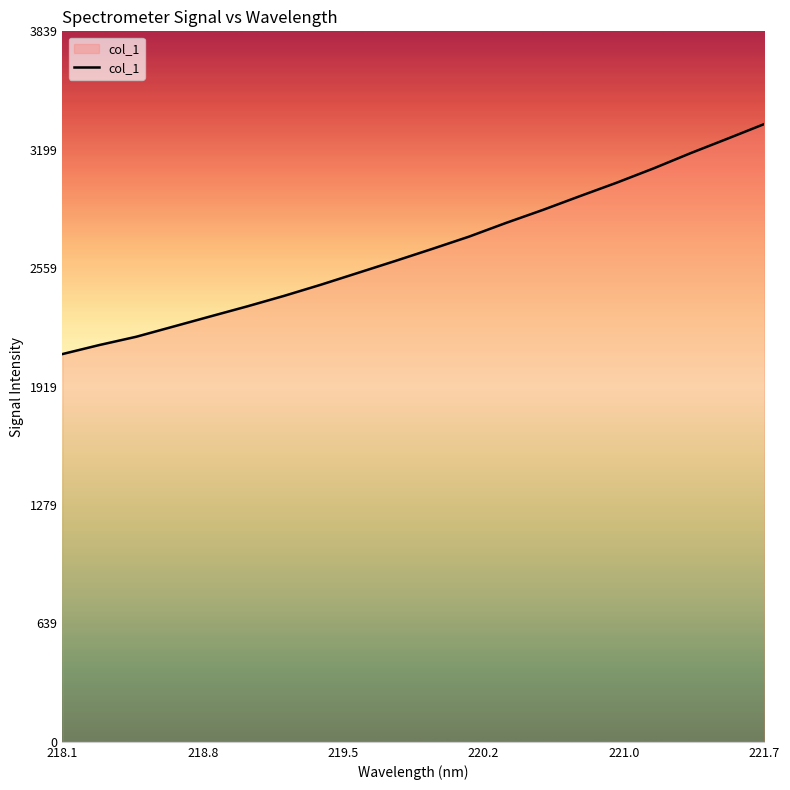

Does the chart have visible grid lines?

No